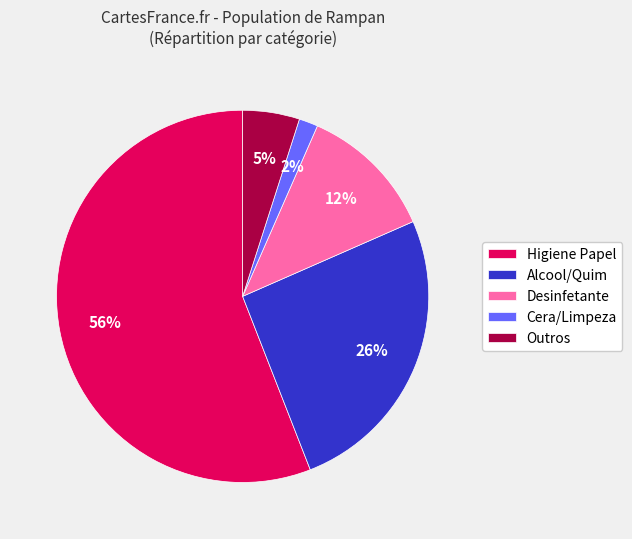

Is it true that Higiene Papel is 68% of the pie?

False